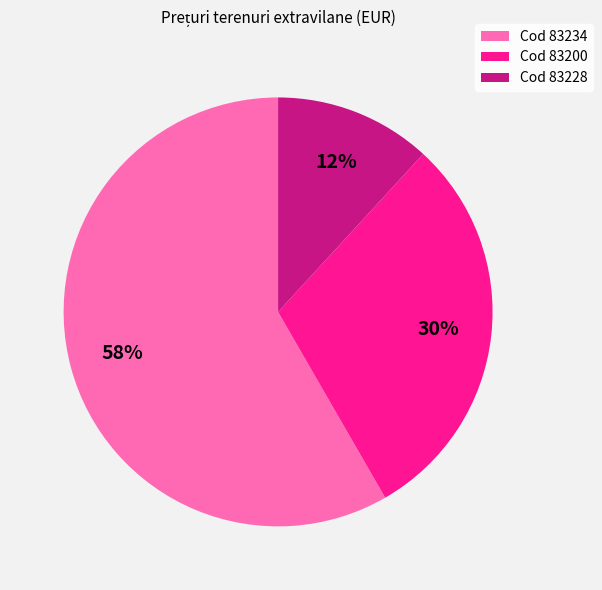

To the nearest percent, what is the difference between the Cod 83234 and Cod 83228 slice percentages?

46%